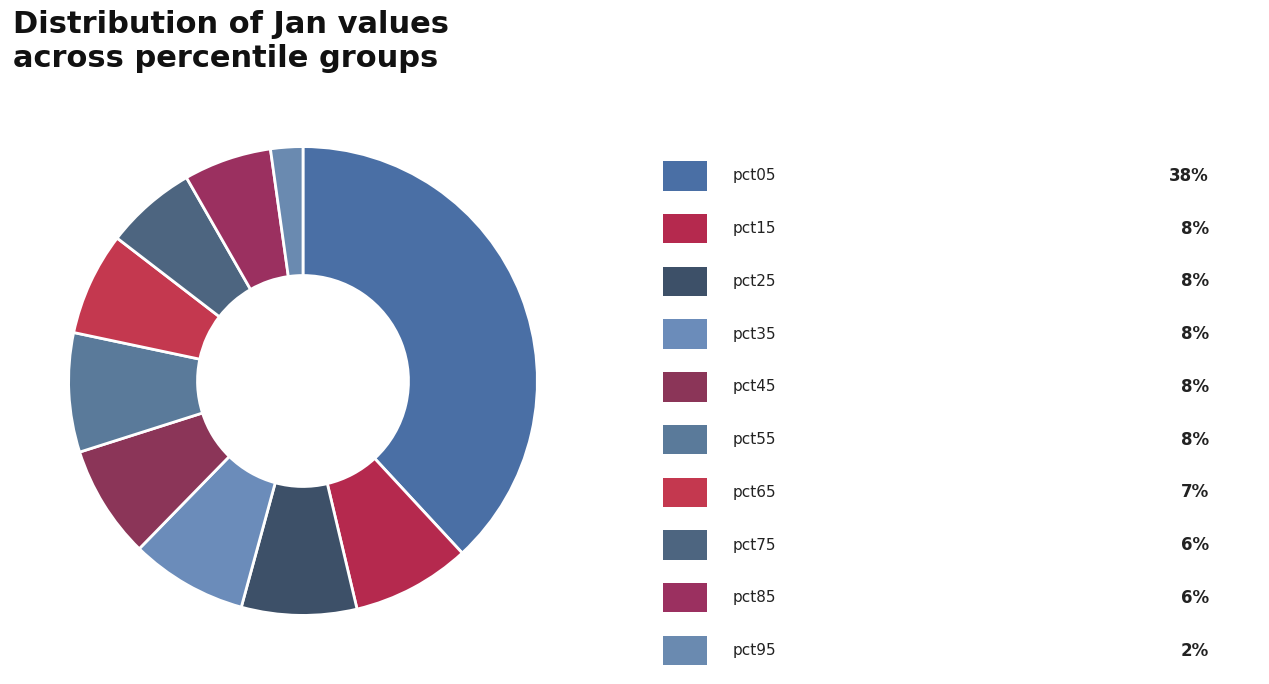

To the nearest percent, what is the average slice percentage?

10%